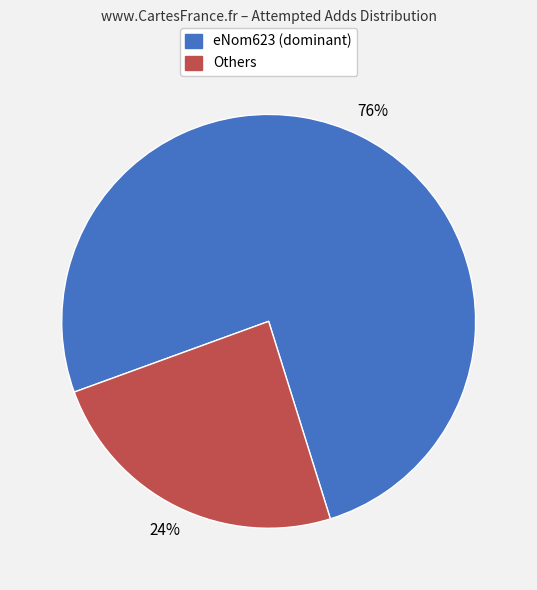

To the nearest percent, what is the average slice percentage?

50%